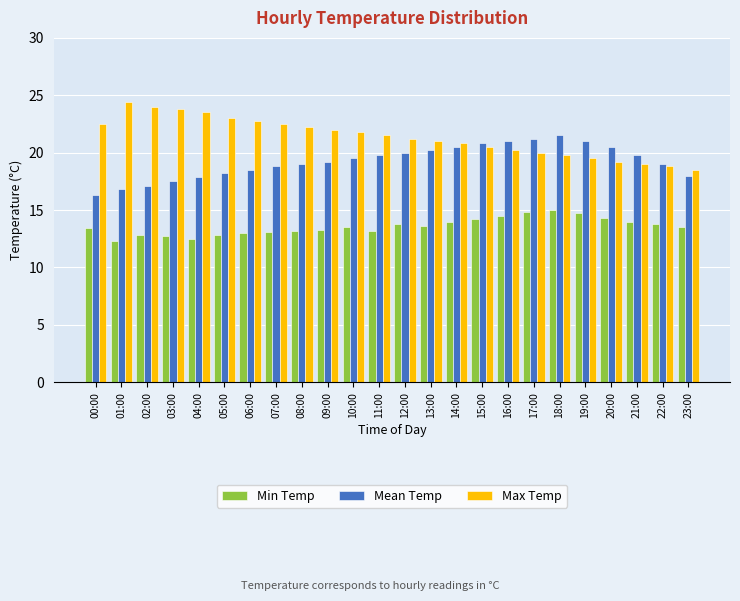

What is the greatest value displayed?

24.4